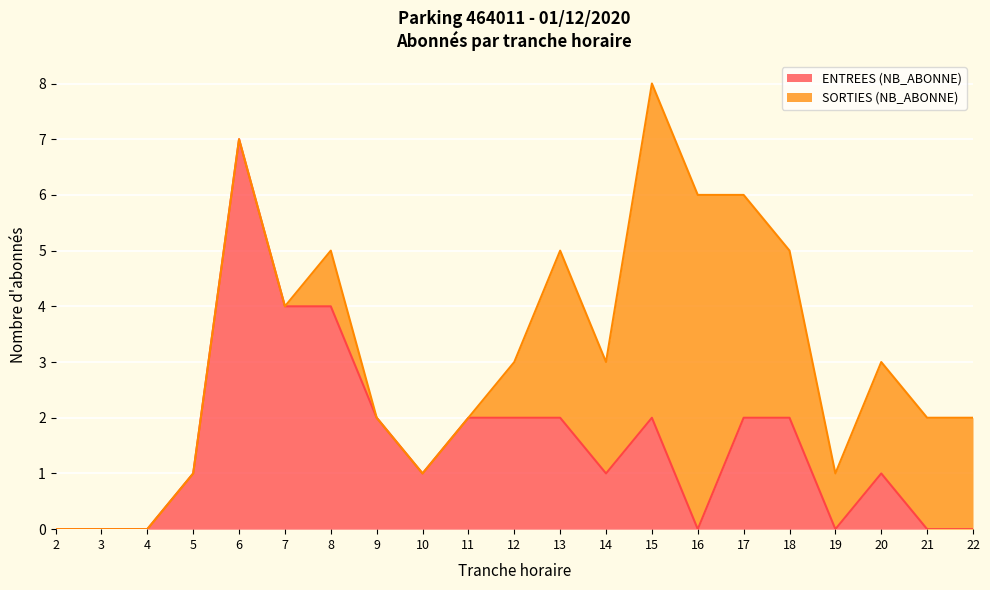

What is the sum of all values?

33